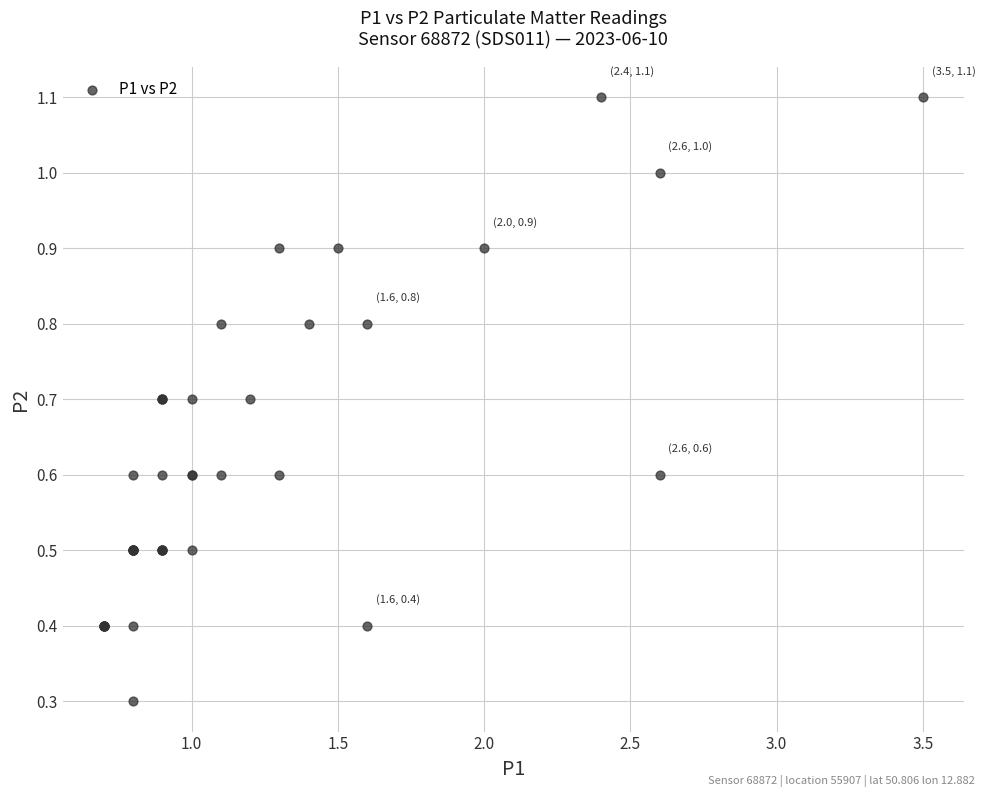

What Y value in the scatter plot is closest to 0?

0.3